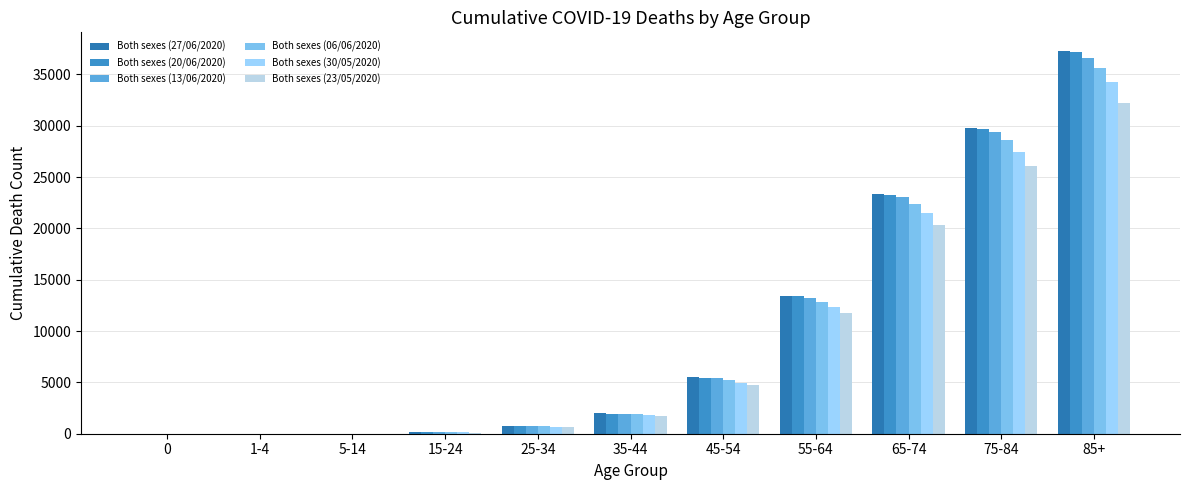

What is the total value across all series at 45-54?

31256